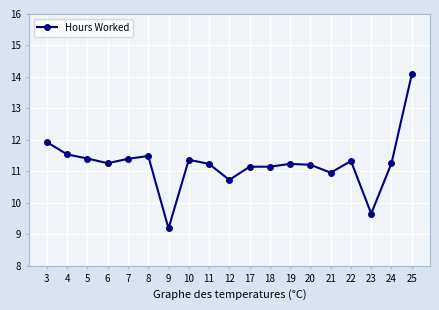

What is the value of the 13th point from the left?

11.2